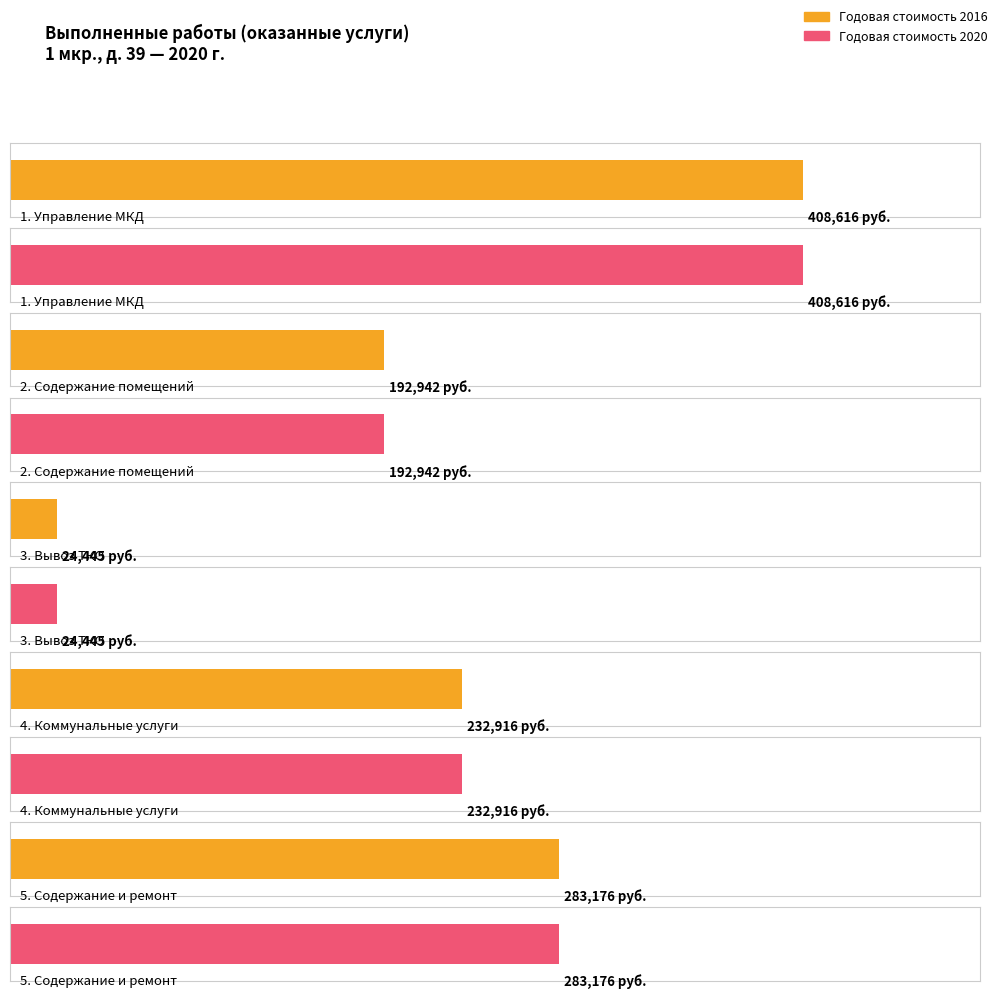

What is the difference between the maximum and minimum values in the Годовая стоимость 2016 series?

384171.1